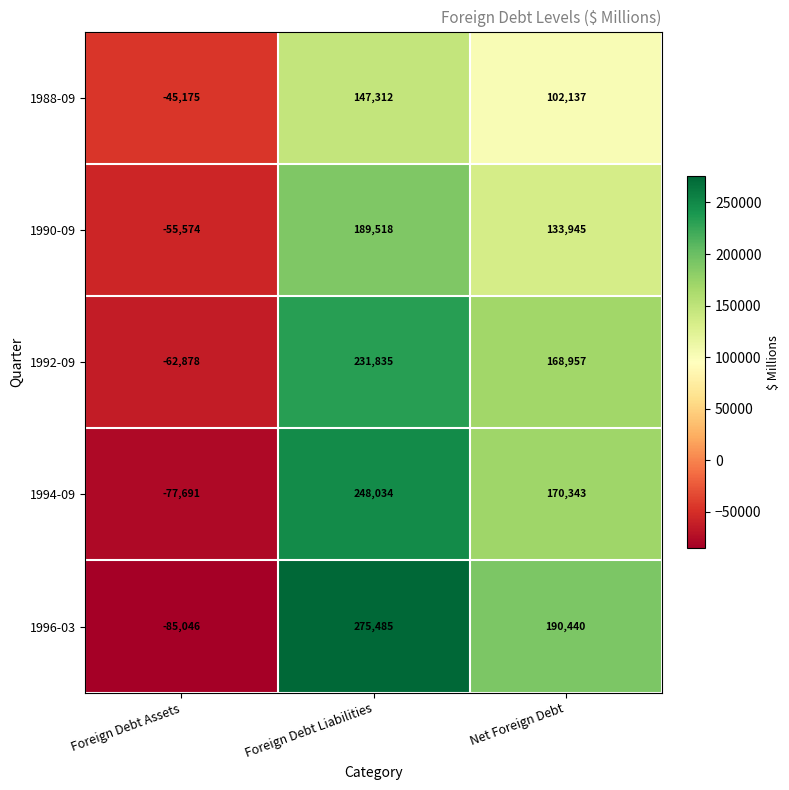

What is the smallest value displayed?

-85046